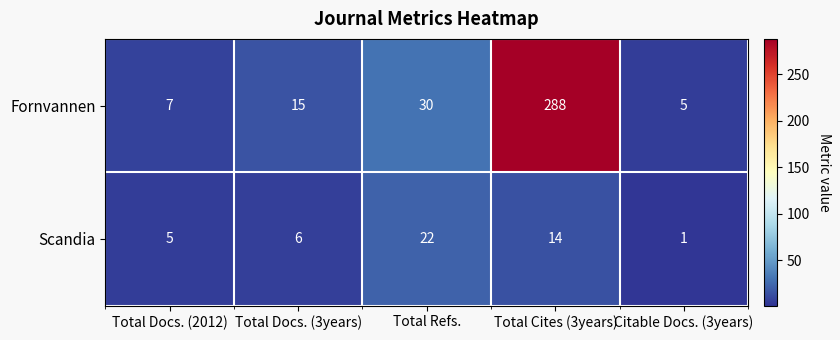

At which category does the chart reach its peak across all series?

Total Cites (3years)